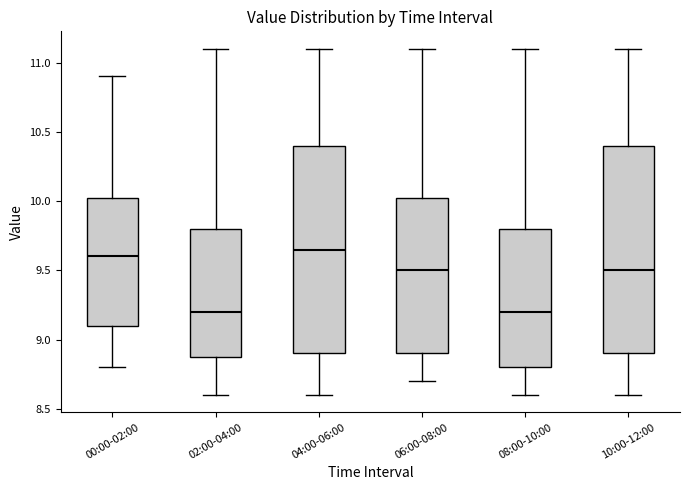

Reading left to right, transcribe this box plot: for each box, give where its median line is, the range the box spans, and where its two whiskers end, as read against the y-axis. The values are not printed on the chart, so give them approximately, as read against the axis.

00:00-02:00: median 9.60, box 9.10 to 10.05, whiskers 8.80 to 10.90
02:00-04:00: median 9.20, box 8.90 to 9.80, whiskers 8.60 to 11.10
04:00-06:00: median 9.65, box 8.90 to 10.40, whiskers 8.60 to 11.10
06:00-08:00: median 9.50, box 8.90 to 10.05, whiskers 8.70 to 11.10
08:00-10:00: median 9.20, box 8.80 to 9.80, whiskers 8.60 to 11.10
10:00-12:00: median 9.50, box 8.90 to 10.40, whiskers 8.60 to 11.10